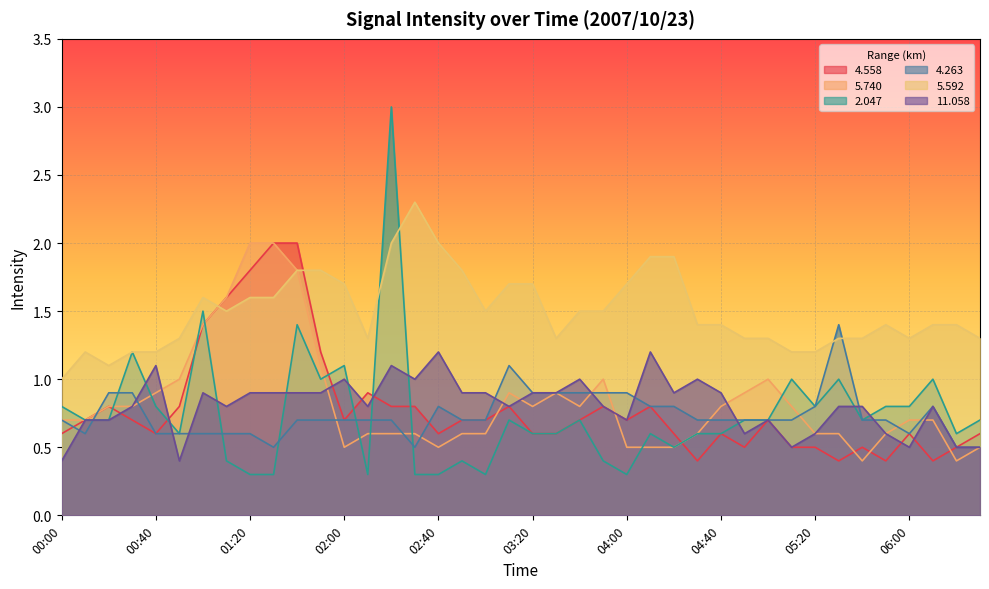

What are all the series names shown in the legend?

4.558, 5.740, 2.047, 4.263, 5.592, 11.058